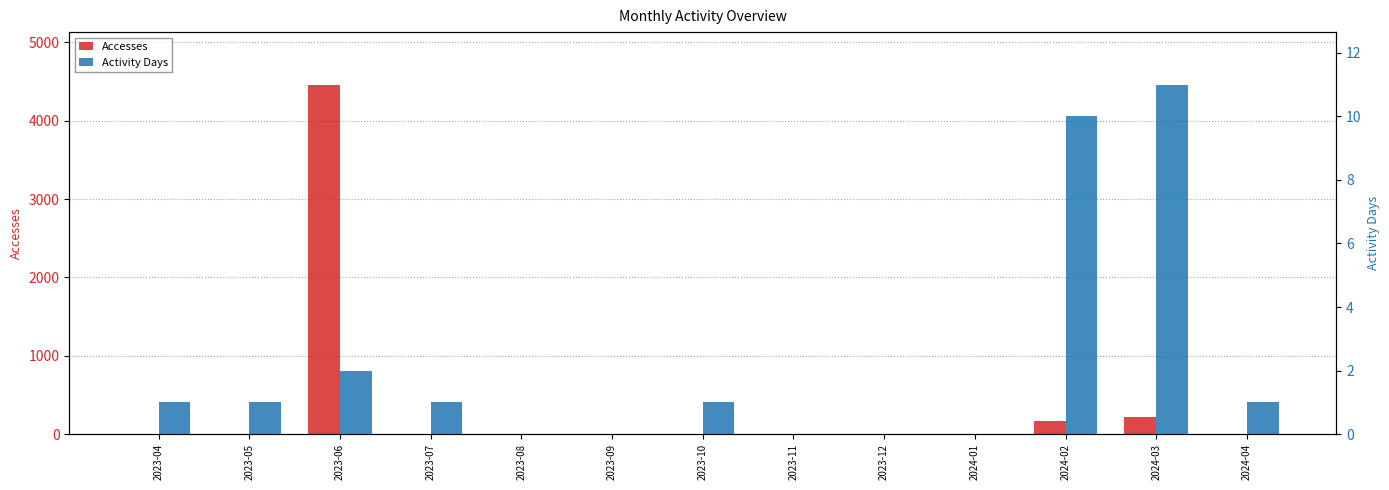

Rank the series by their average value, from highest to lowest.

Accesses, Activity Days